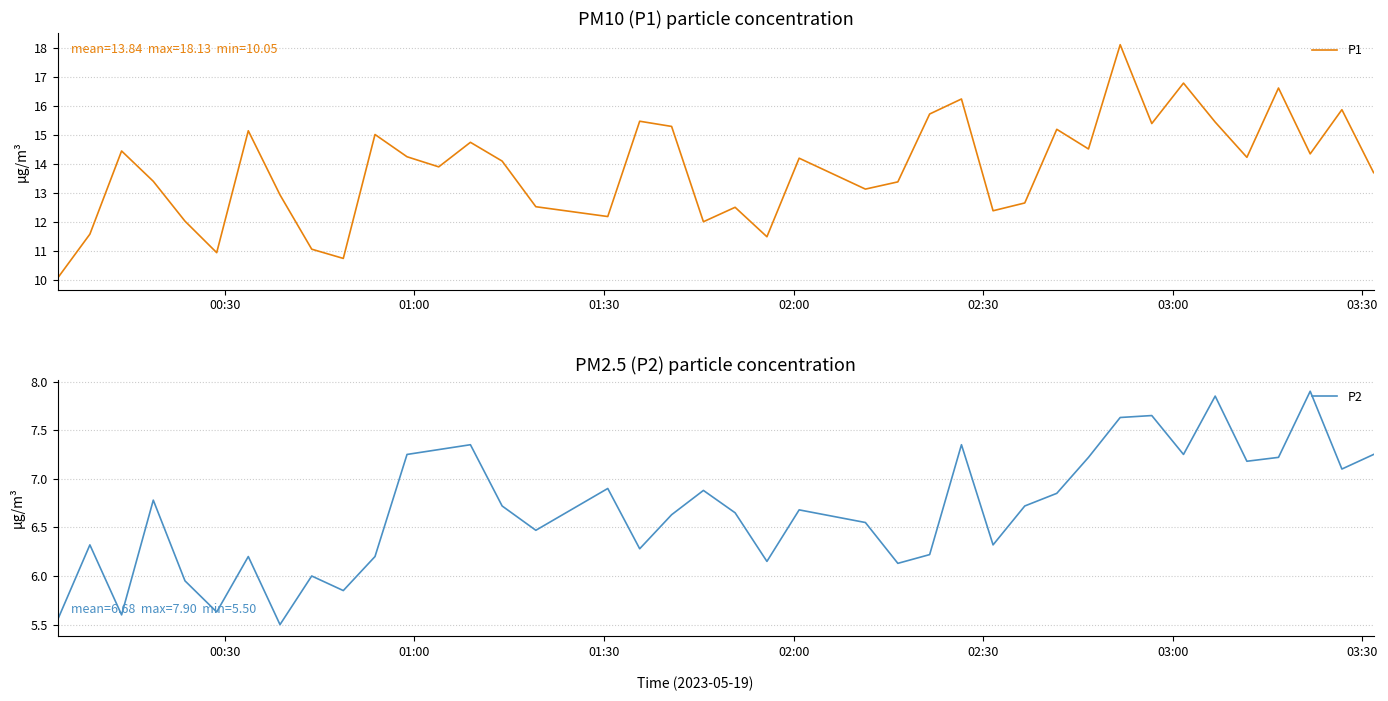

What is the minimum value for P1?

10.1